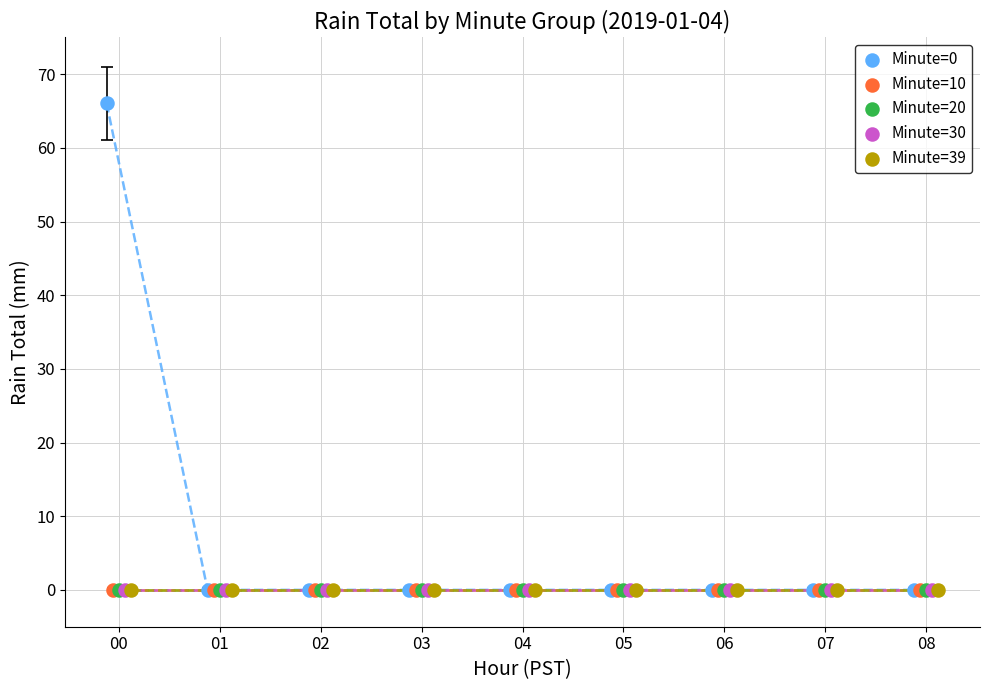

What are all the series names shown in the legend?

Minute=0, Minute=10, Minute=20, Minute=30, Minute=39